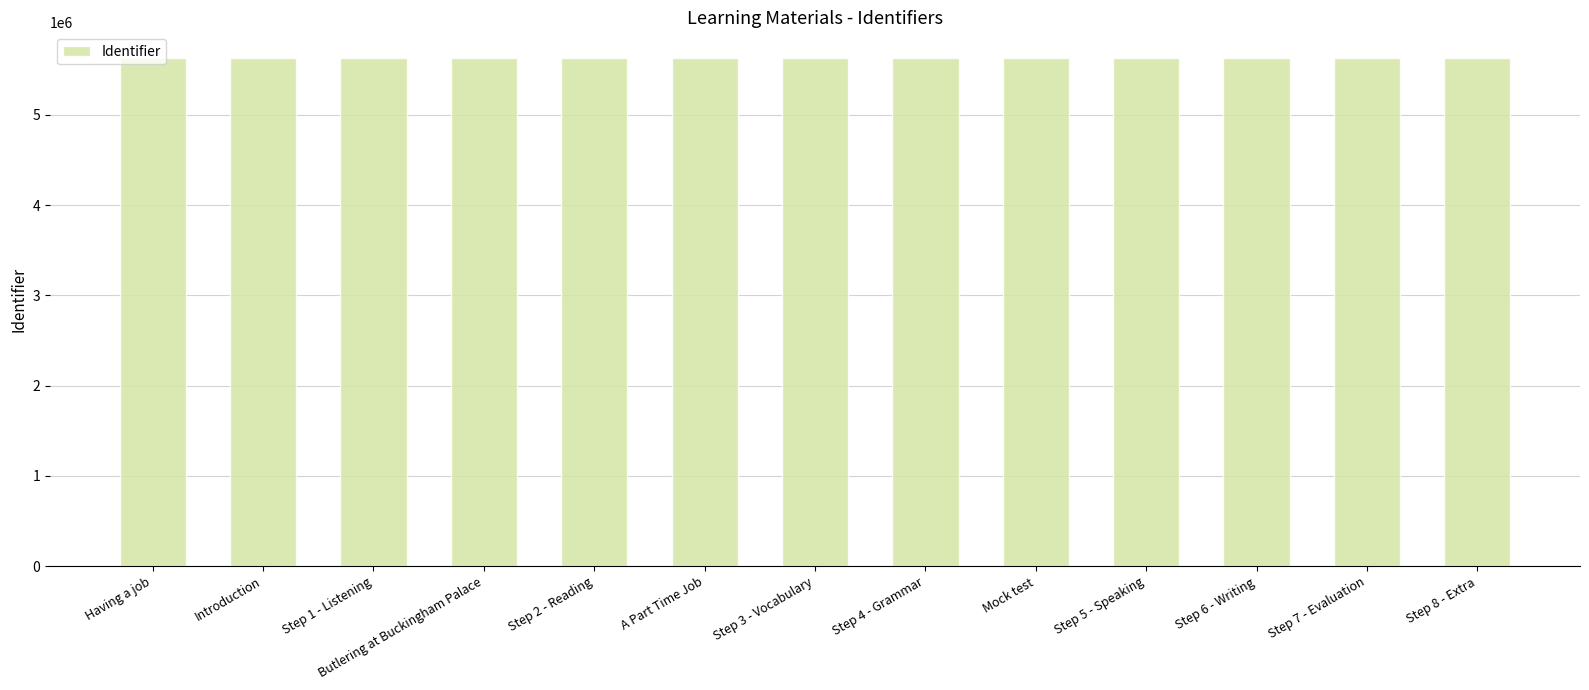

Approximately how many times larger is the value at Step 3 - Vocabulary compared to Step 5 - Speaking?

1.0